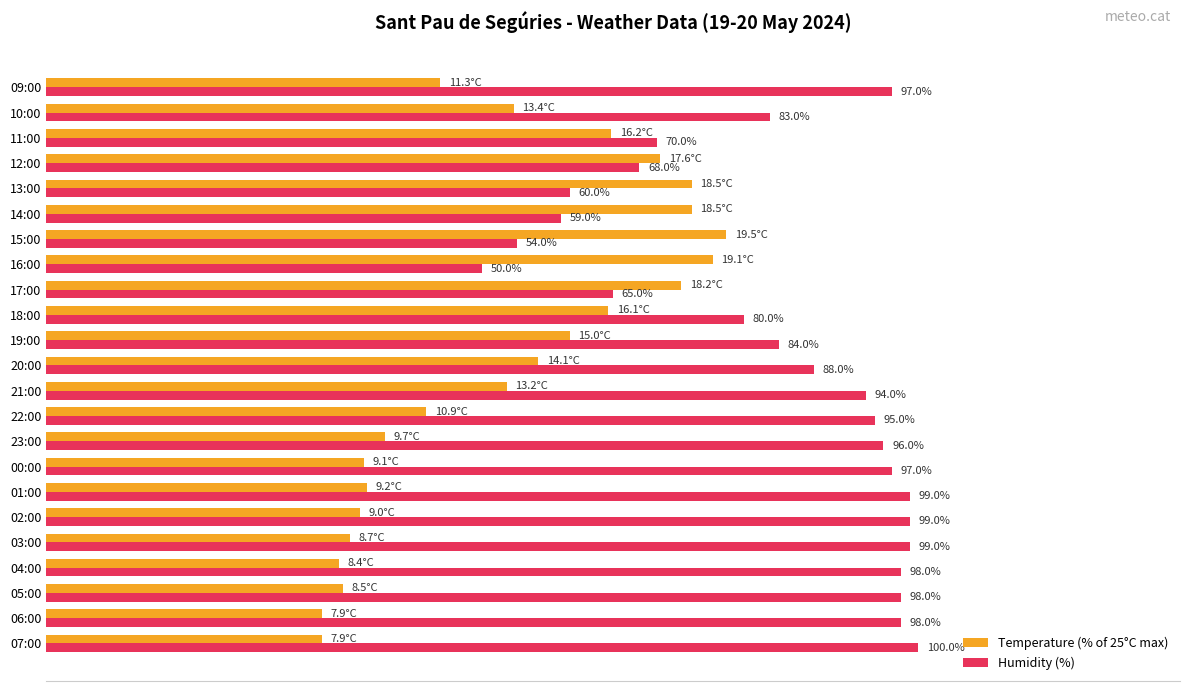

At which label is Temperature (% of 25°C max) closest to 54?

10:00